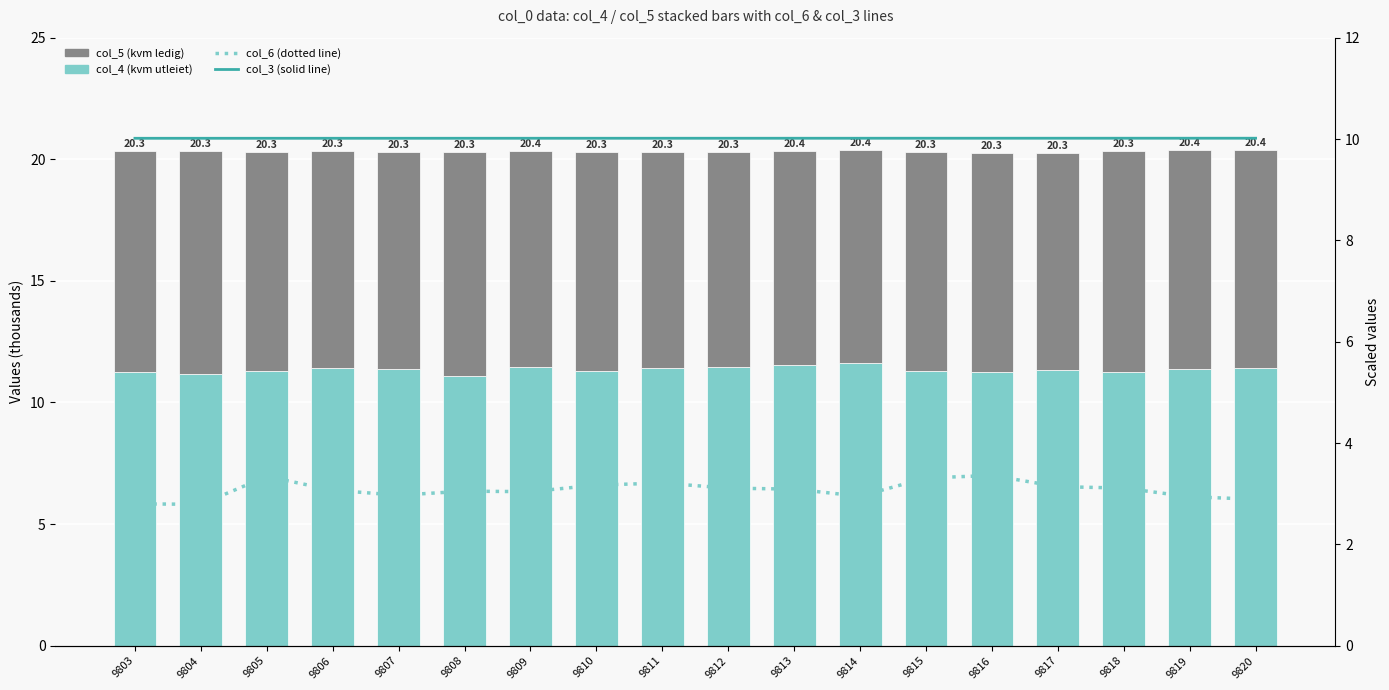

Reading left to right, what are all the values shown in this chart?

col_4 (kvm utleiet): 11.3	11.2	11.3	11.4	11.4	11.1	11.5	11.3	11.4	11.4	11.6	11.6	11.3	11.2	11.3	11.2	11.4	11.4
col_5 (kvm ledig): 9.1	9.2	9.0	8.9	9.0	9.2	8.9	9.0	8.9	8.9	8.8	8.8	9.0	9.0	9.0	9.1	9.0	9.0
col_6 (line dotted): 2.8	2.8	3.3	3.1	3.0	3.0	3.0	3.2	3.2	3.1	3.1	3.0	3.3	3.4	3.1	3.1	2.9	2.9
col_3 (line solid): 10.0	10.0	10.0	10.0	10.0	10.0	10.0	10.0	10.0	10.0	10.0	10.0	10.0	10.0	10.0	10.0	10.0	10.0